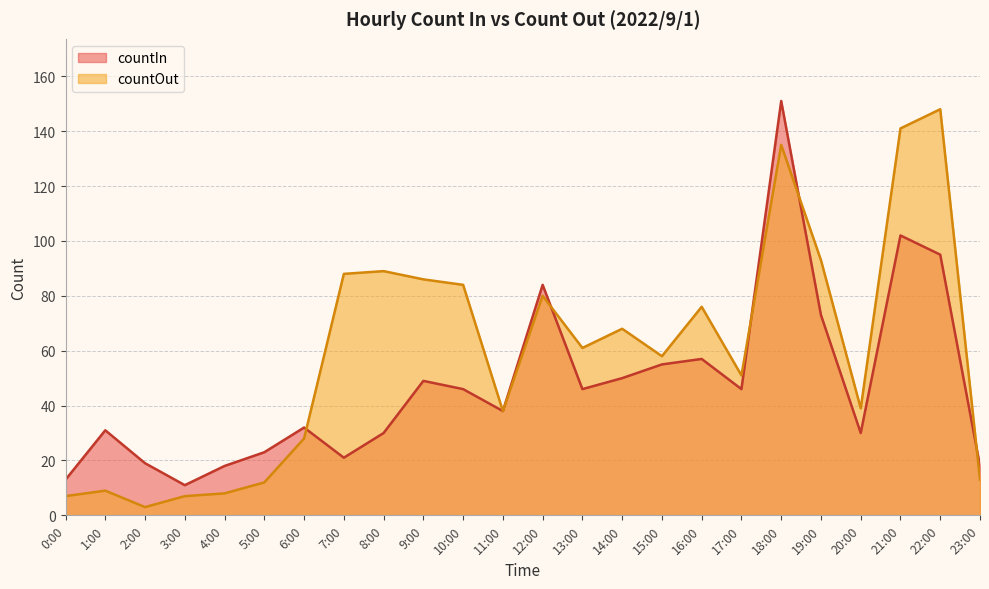

What is the value of the countOut point at the 8th from the left?

88